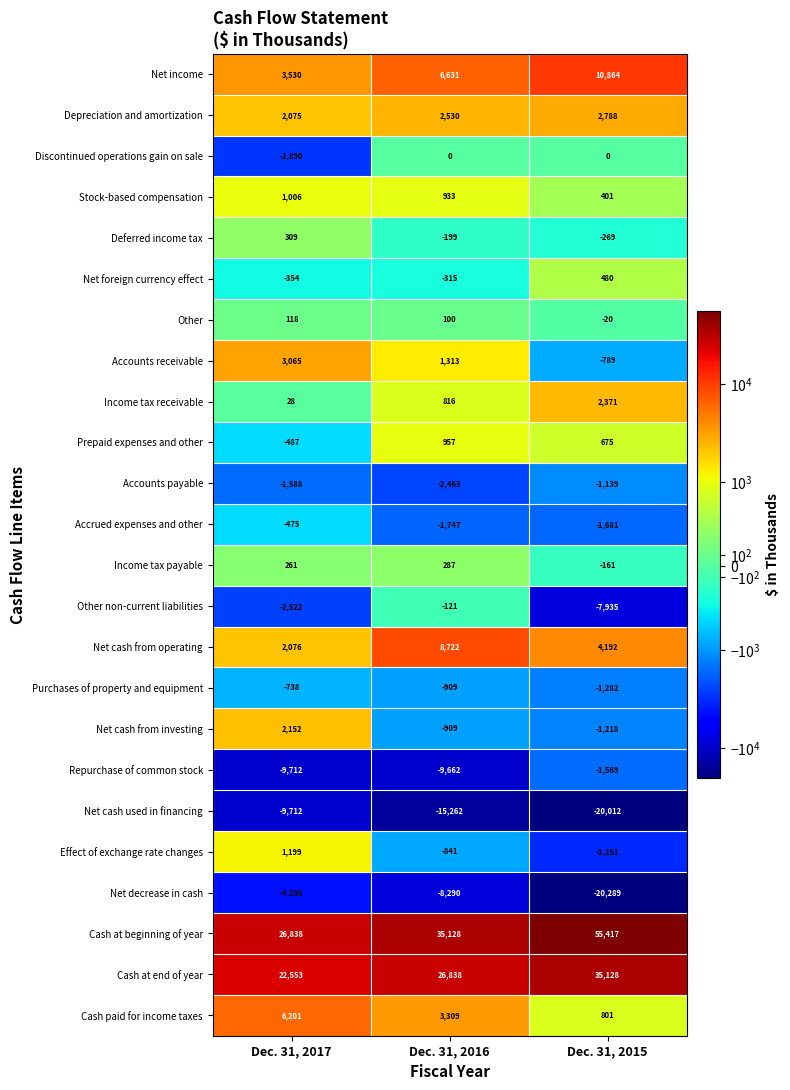

At Dec. 31, 2015, list the series in order from largest to smallest.

Cash at beginning of year, Cash at end of year, Net income, Net cash from operating, Depreciation and amortization, Income tax receivable, Cash paid for income taxes, Prepaid expenses and other, Net foreign currency effect, Stock-based compensation, Discontinued operations gain on sale, Other, Income tax payable, Deferred income tax, Accounts receivable, Accounts payable, Net cash from investing, Purchases of property and equipment, Repurchase of common stock, Accrued expenses and other, Effect of exchange rate changes, Other non-current liabilities, Net cash used in financing, Net decrease in cash